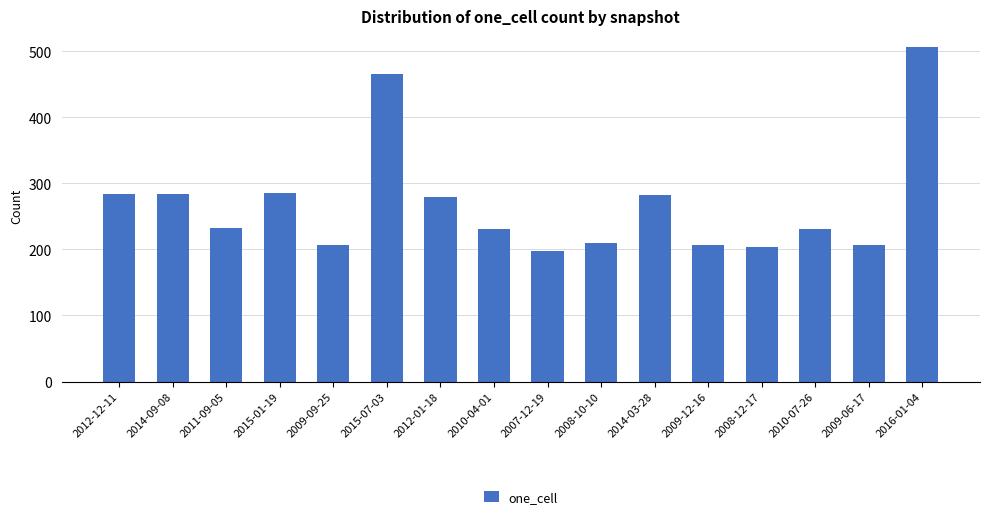

Is it true that the value at 2007-12-19 is 198?

True